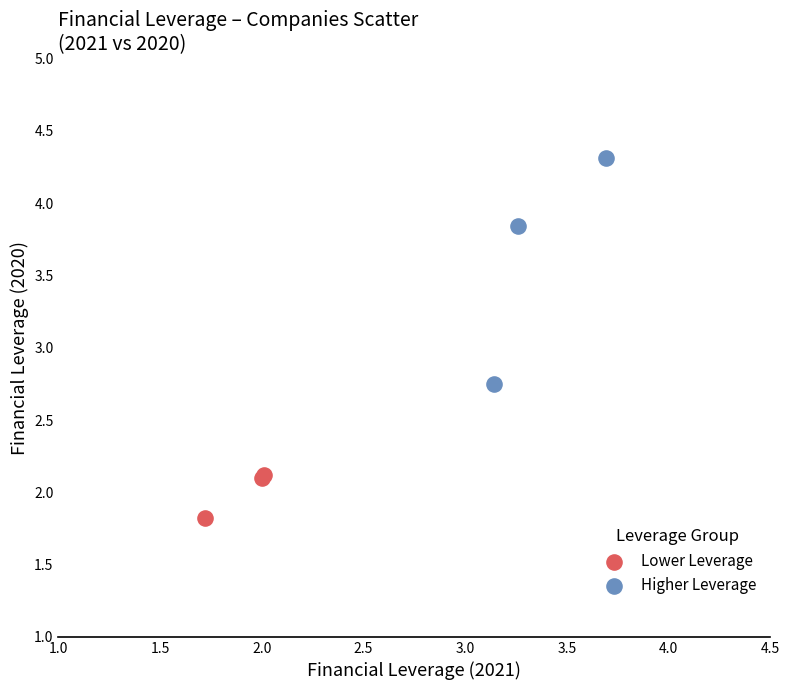

Which series contains the highest Y value?

Higher Leverage